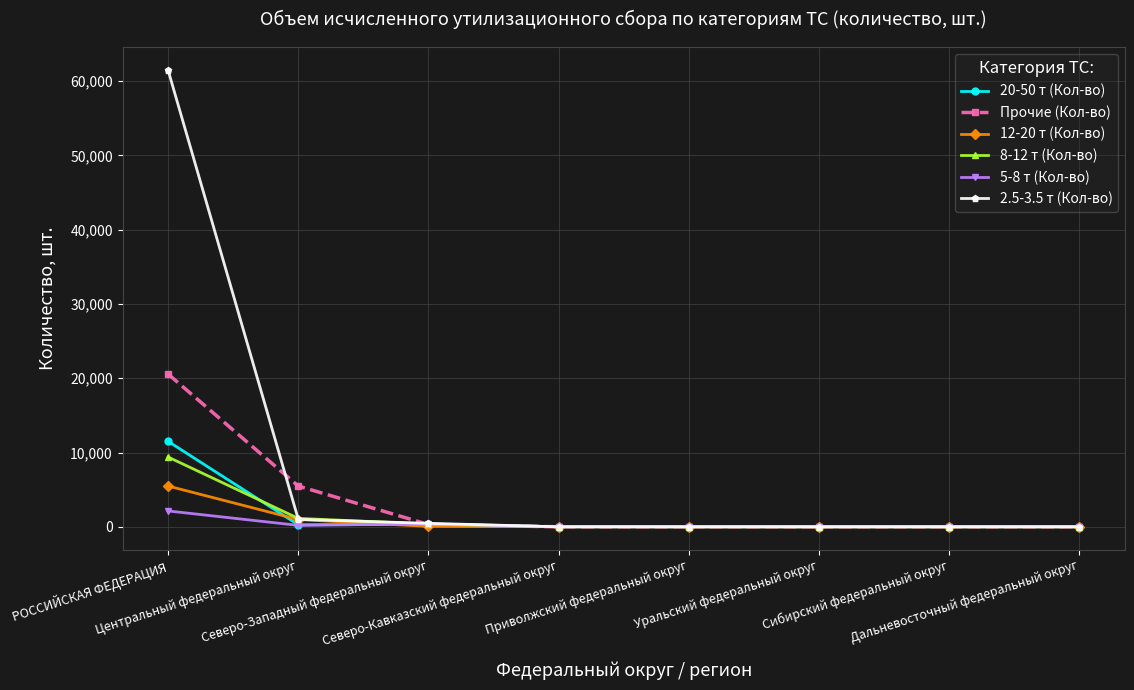

What are all the series names shown in the legend?

20-50 т (Кол-во), Прочие (Кол-во), 12-20 т (Кол-во), 8-12 т (Кол-во), 5-8 т (Кол-во), 2.5-3.5 т (Кол-во)